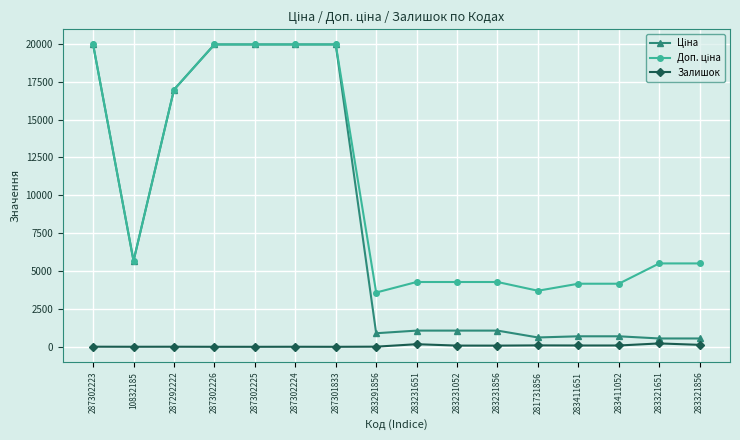

True or false: Залишок has more than 0 interior local peaks.

True